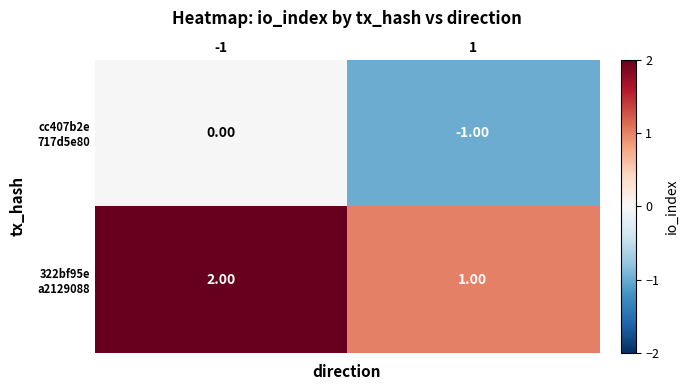

How many categories are shown in the chart?

2